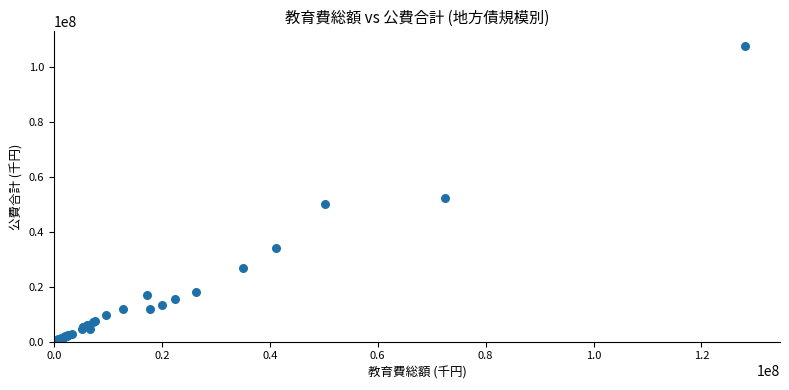

What Y value in the scatter plot is closest to 53832738?

52281104